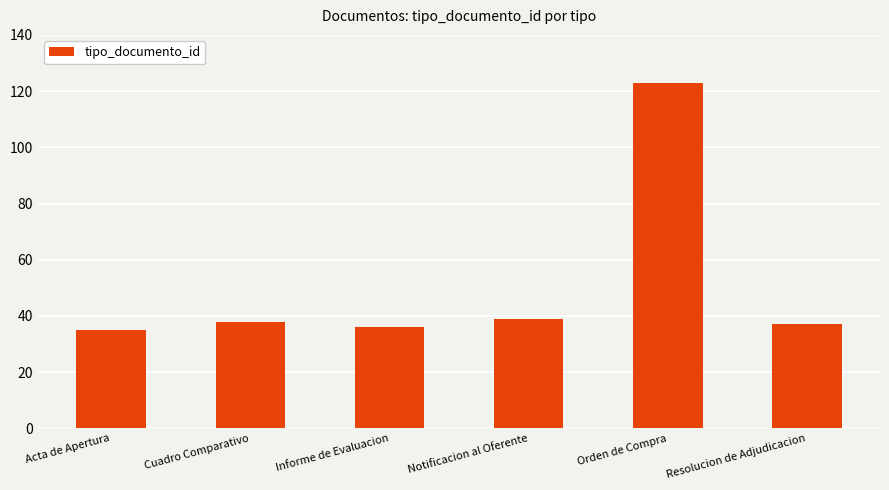

How many data points are less than 38?

3